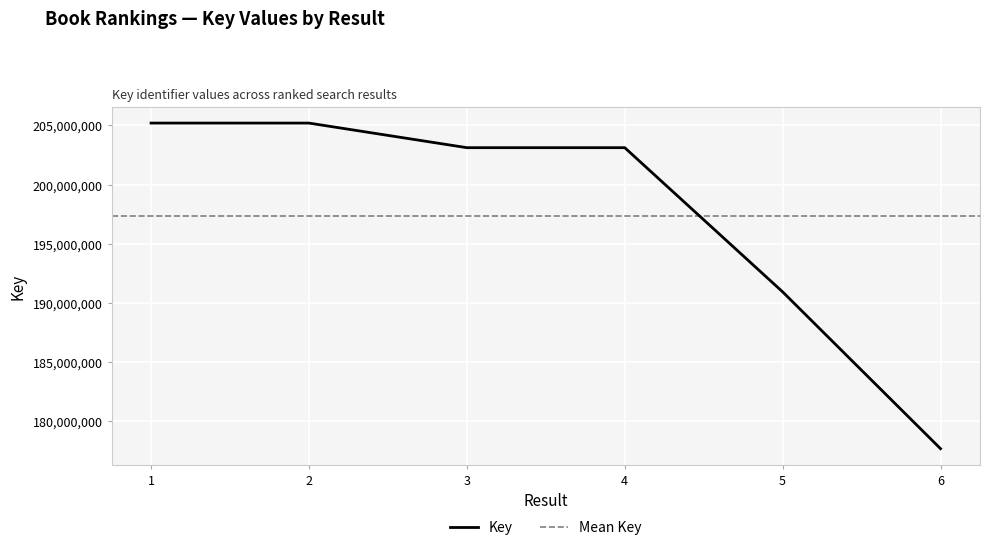

Approximately how many times larger is the value at 3 compared to 1?

1.0